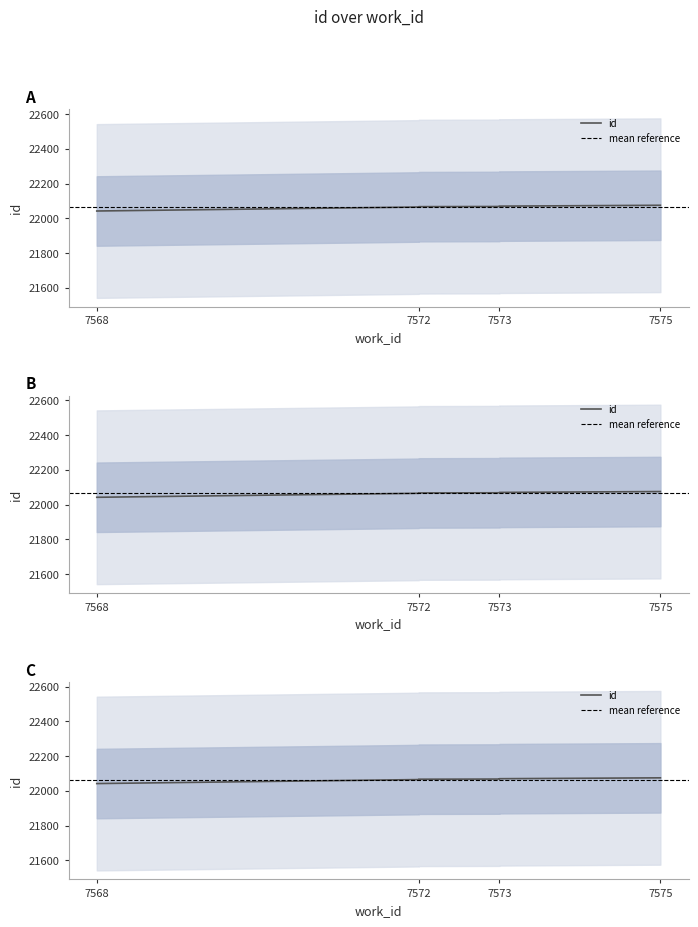

Reading right to left, what are all the values shown in this chart?

22075	22070	22068	22067	22066	22065	22042